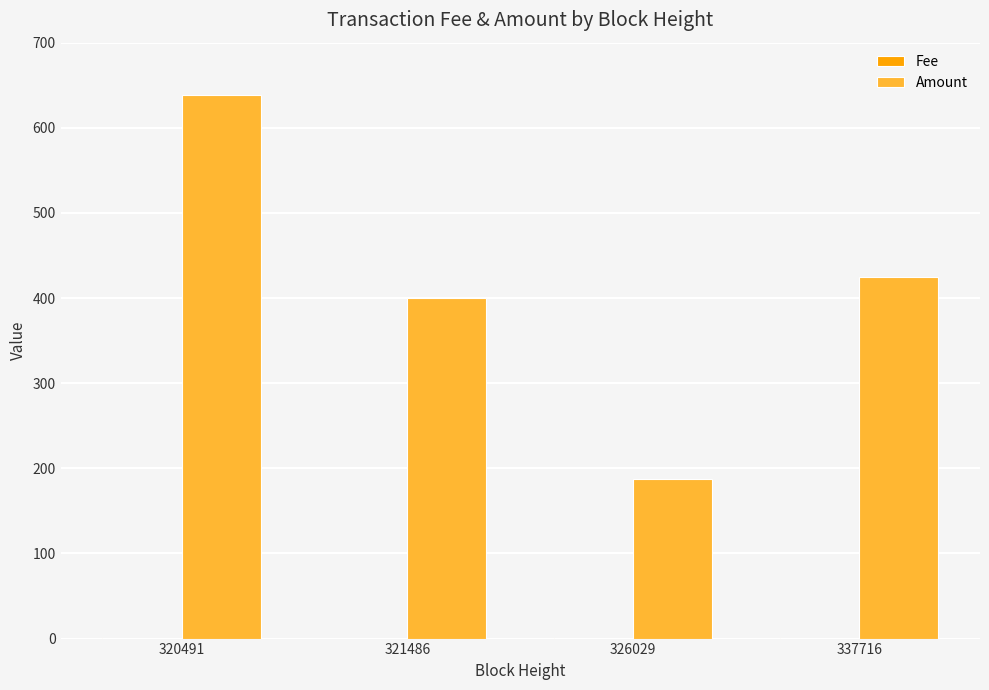

True or false: Amount has a value of 638.2 at 320491.

True